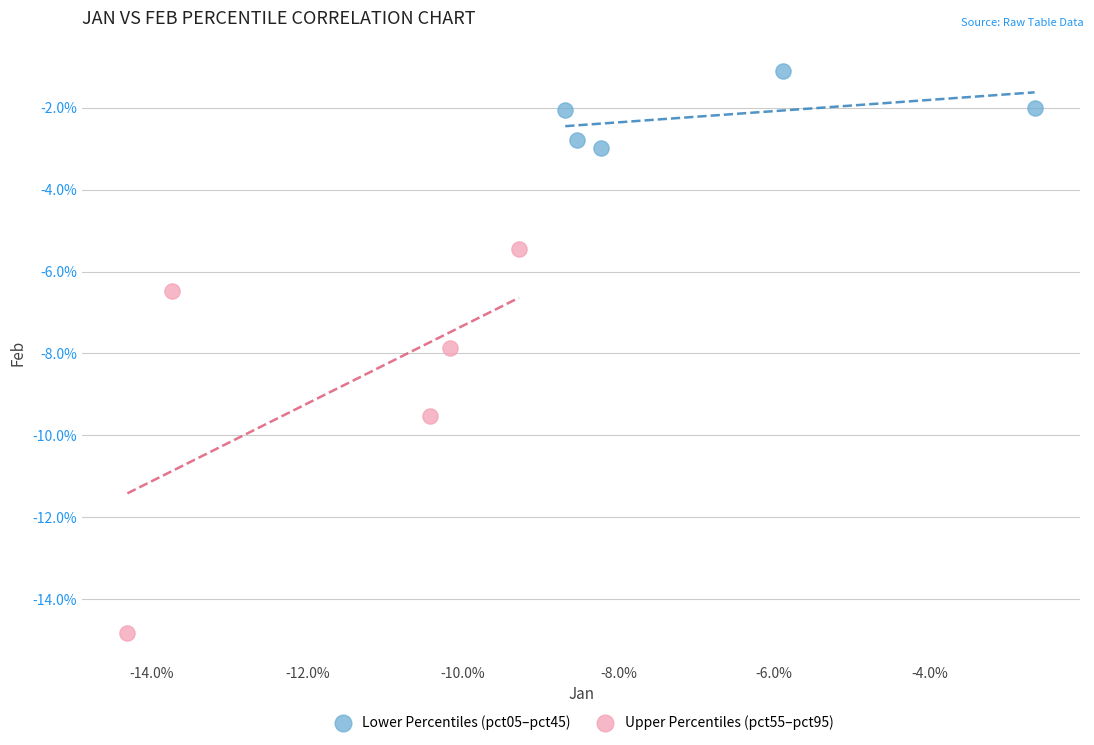

Which series contains the lowest Y value?

Upper Percentiles (pct55–pct95)